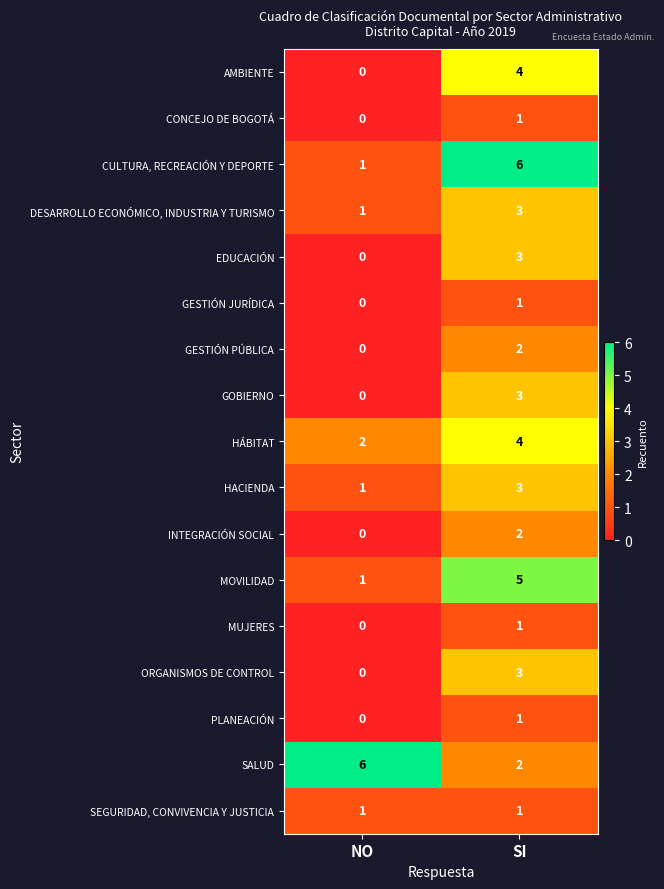

Rank the categories by PLANEACIÓN value from highest to lowest.

SI, NO